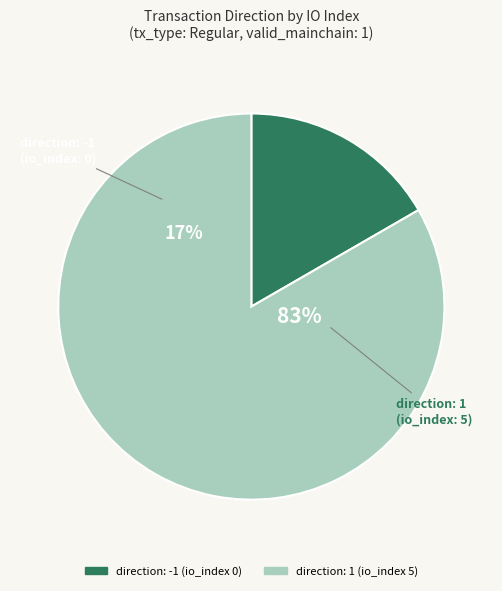

Count the number of slices in the pie.

2